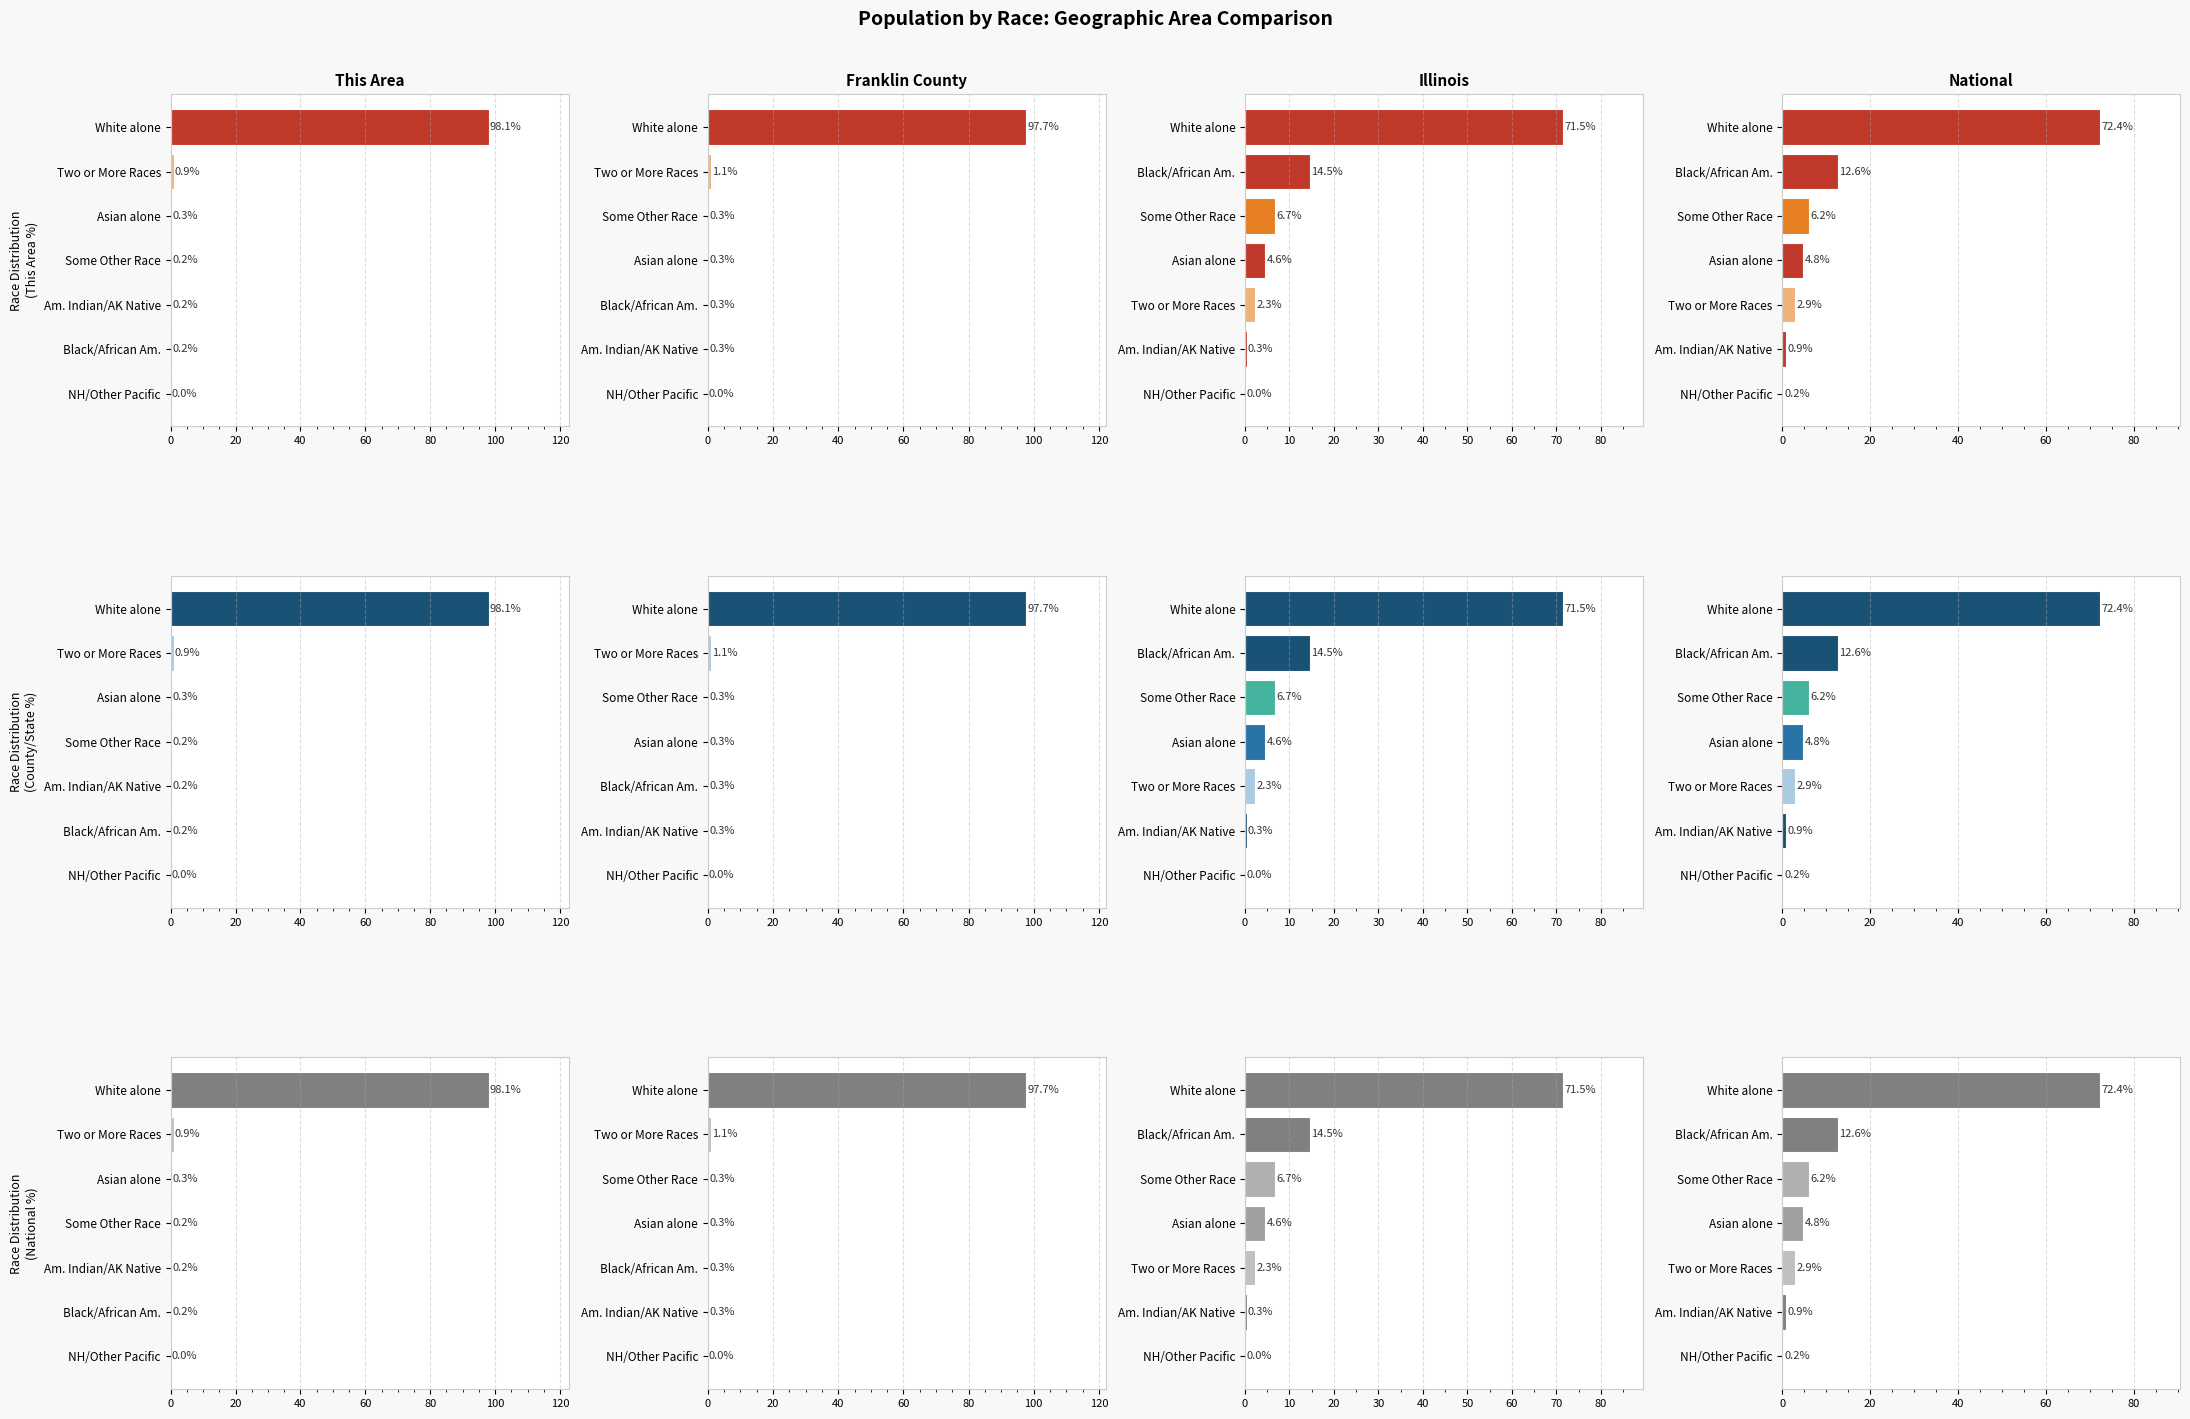

The Franklin County series shows 0.0 at NH/Other Pacific. True or false?

False